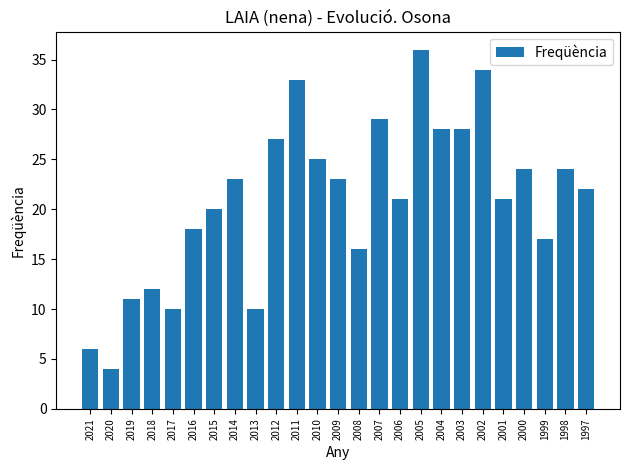

Reading left to right, list all the values displayed in this chart.

2021=6	2020=4	2019=11	2018=12	2017=10	2016=18	2015=20	2014=23	2013=10	2012=27	2011=33	2010=25	2009=23	2008=16	2007=29	2006=21	2005=36	2004=28	2003=28	2002=34	2001=21	2000=24	1999=17	1998=24	1997=22